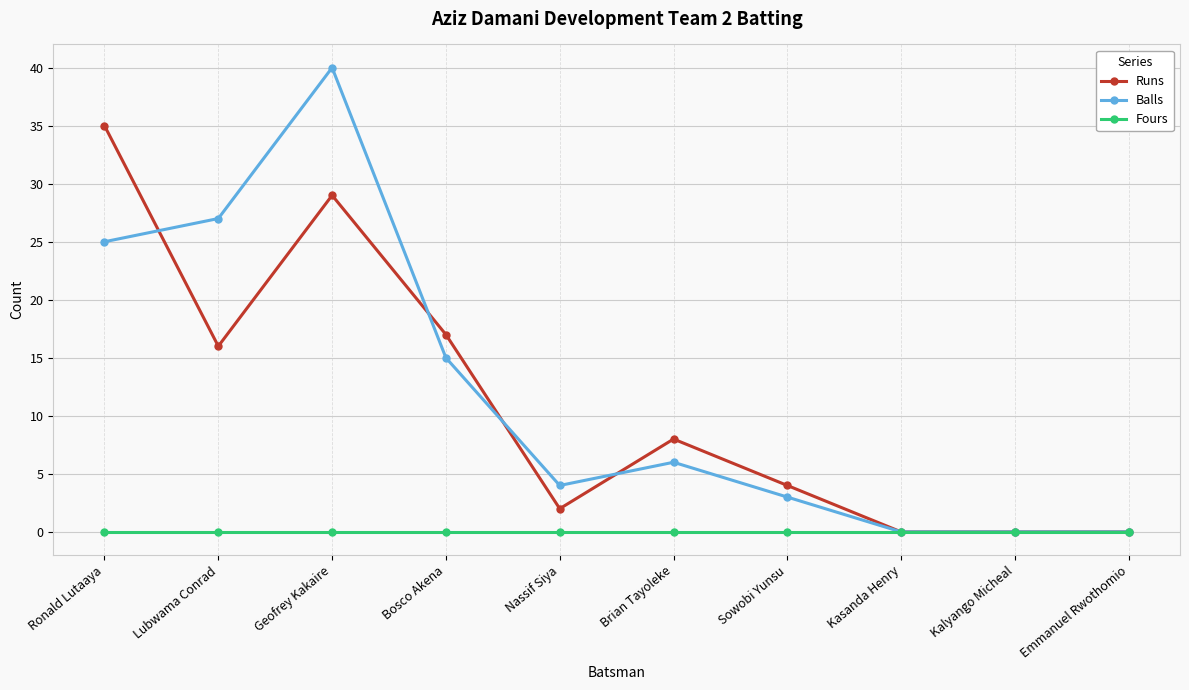

What is the difference between the Balls values at Lubwama Conrad and Geofrey Kakaire?

13